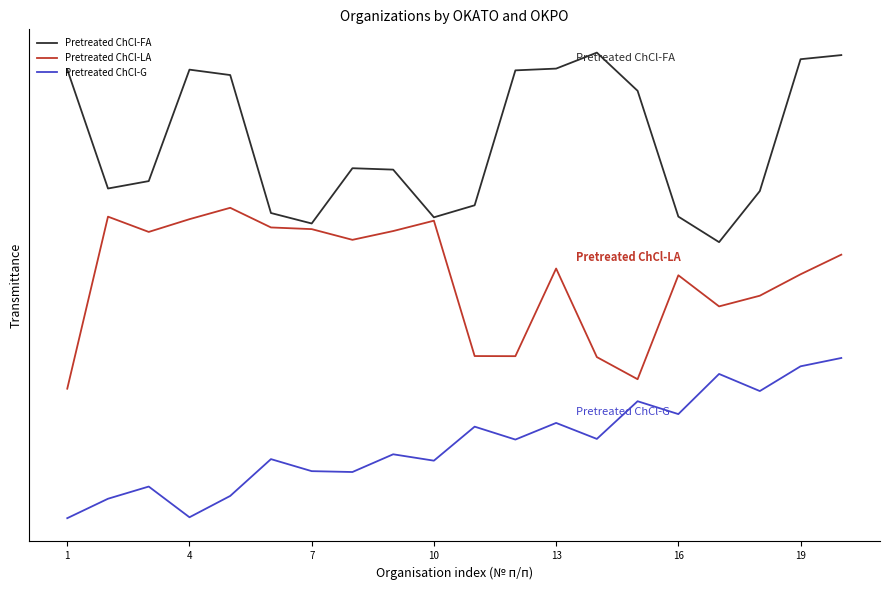

What is the difference between the maximum and minimum values in the Pretreated ChCl-G series?

1.1